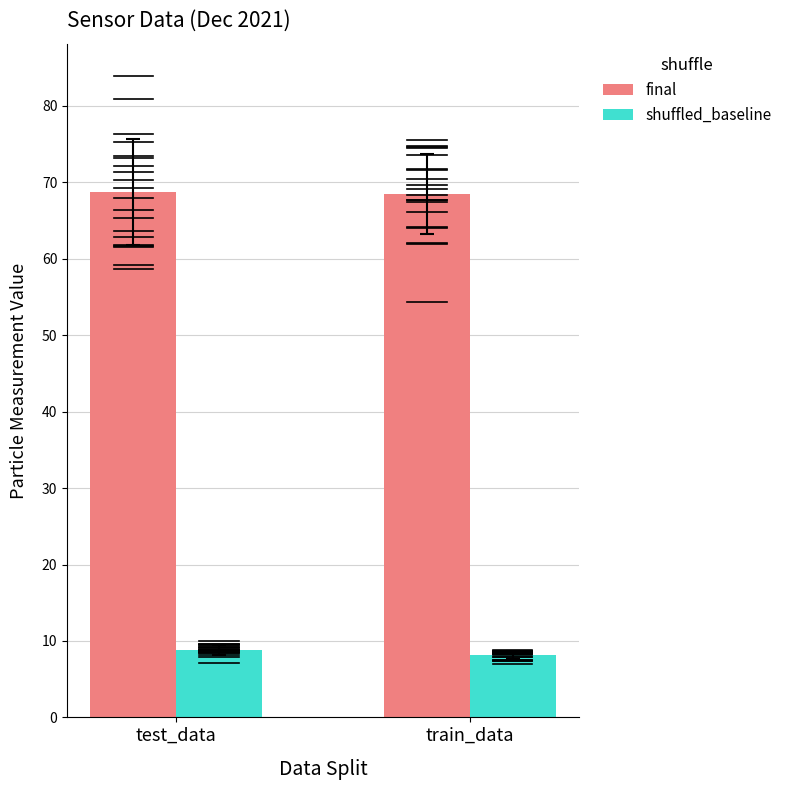

Rank the series by their average value, from highest to lowest.

final, shuffled_baseline